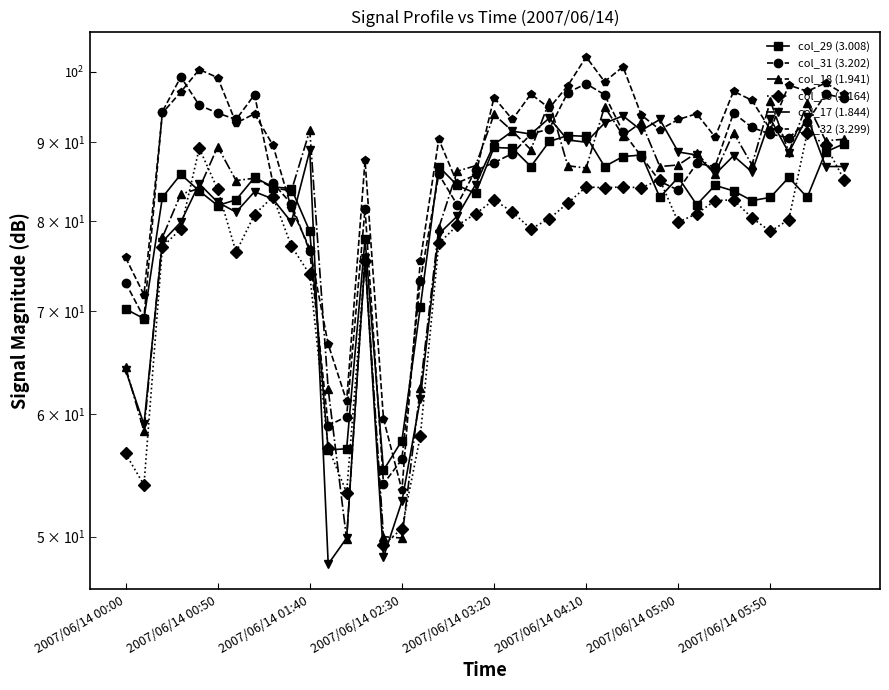

How many lines are shown in the chart?

6